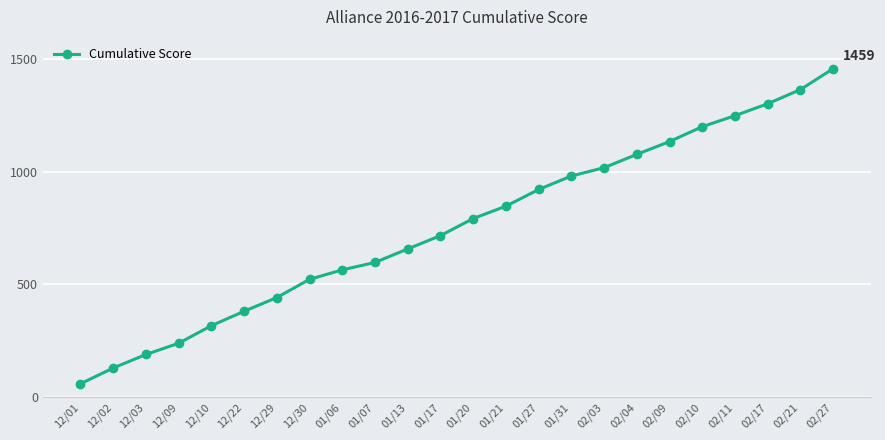

What is the maximum value shown in the chart?

1459